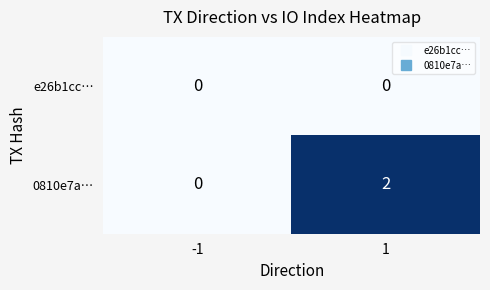

Is it true that e26b1cc… equals 0 at -1?

True